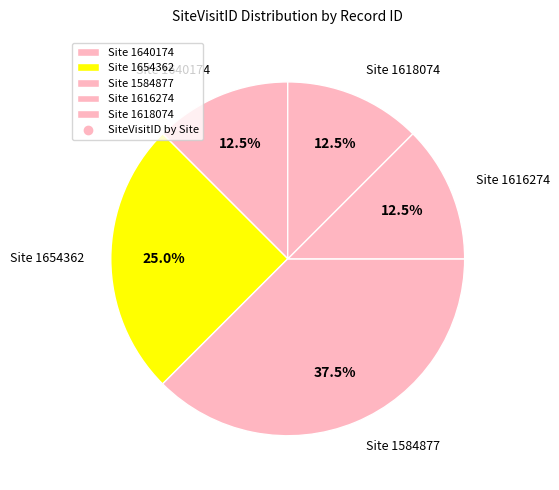

How much of the chart is everything except Site 1616274?

87.5%